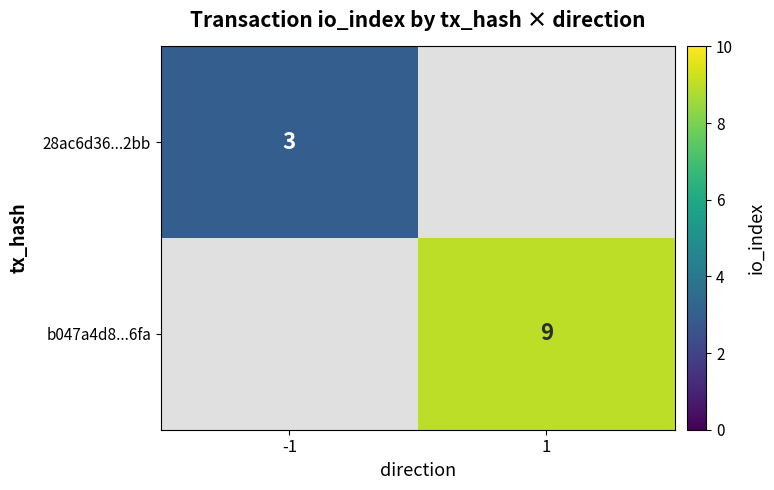

The value of b047a4d8...6fa at 1 is 16. True or false?

False